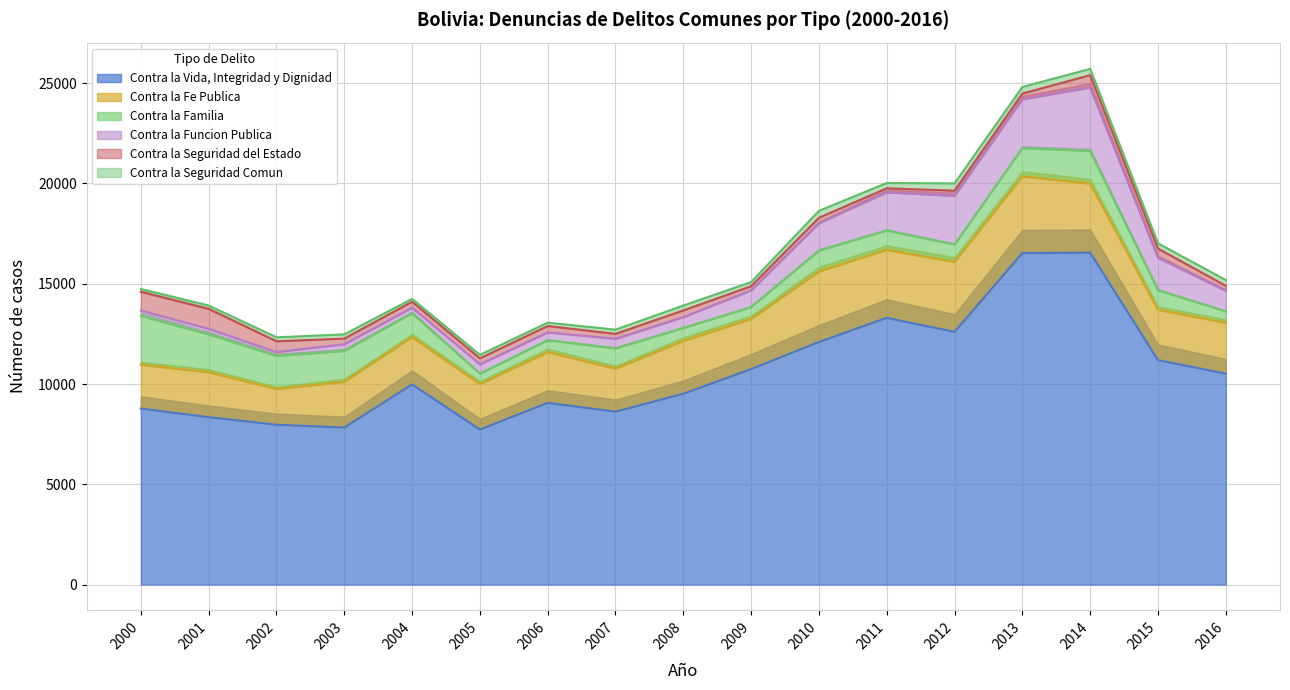

What is the average value of the Contra la Vida, Integridad y Dignidad series?

10667